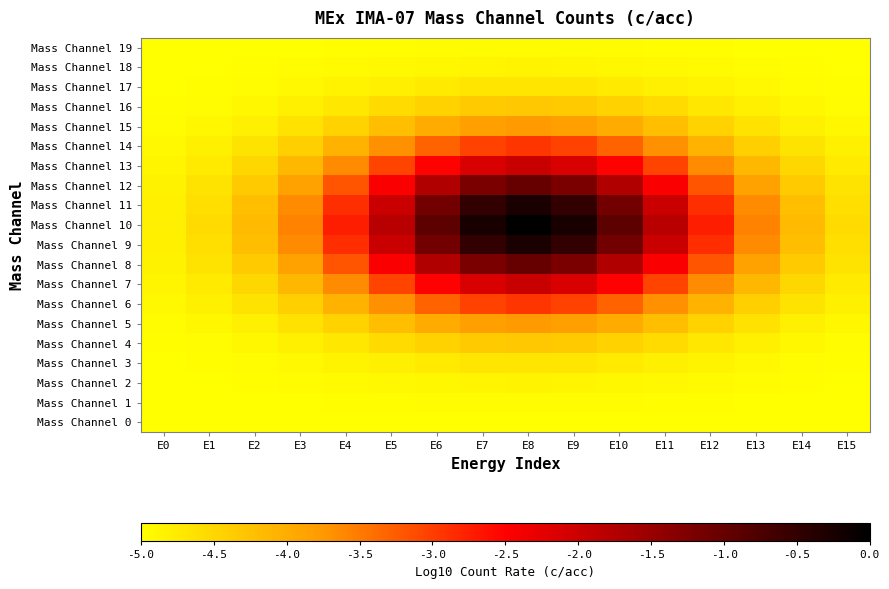

At which category is the sum across all series the highest?

E8